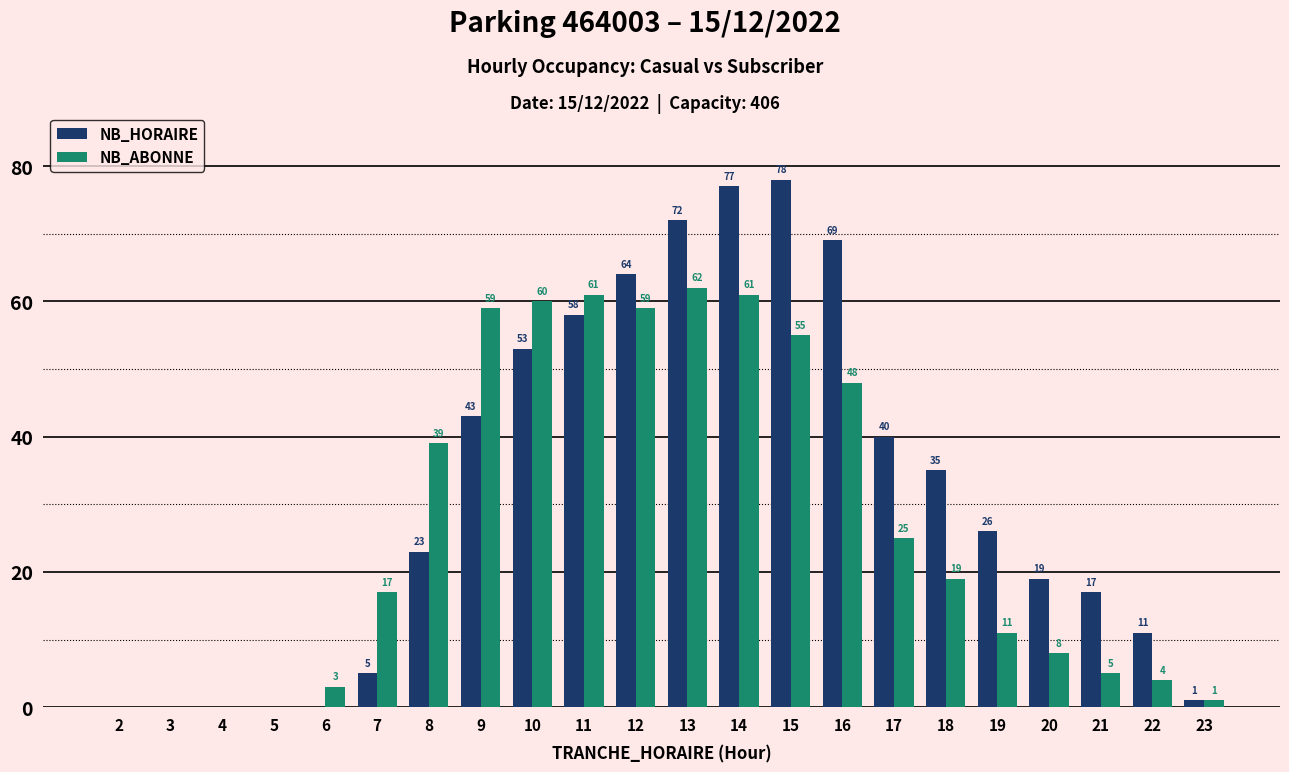

At which label does NB_HORAIRE first exceed 26?

9